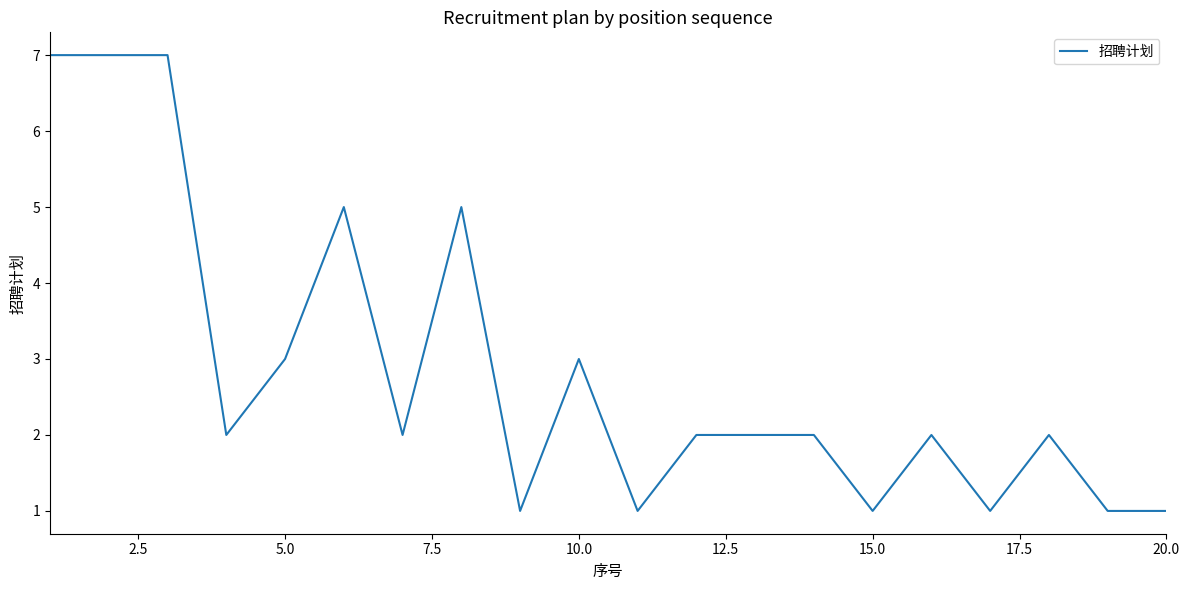

Count the number of data series in this chart.

1